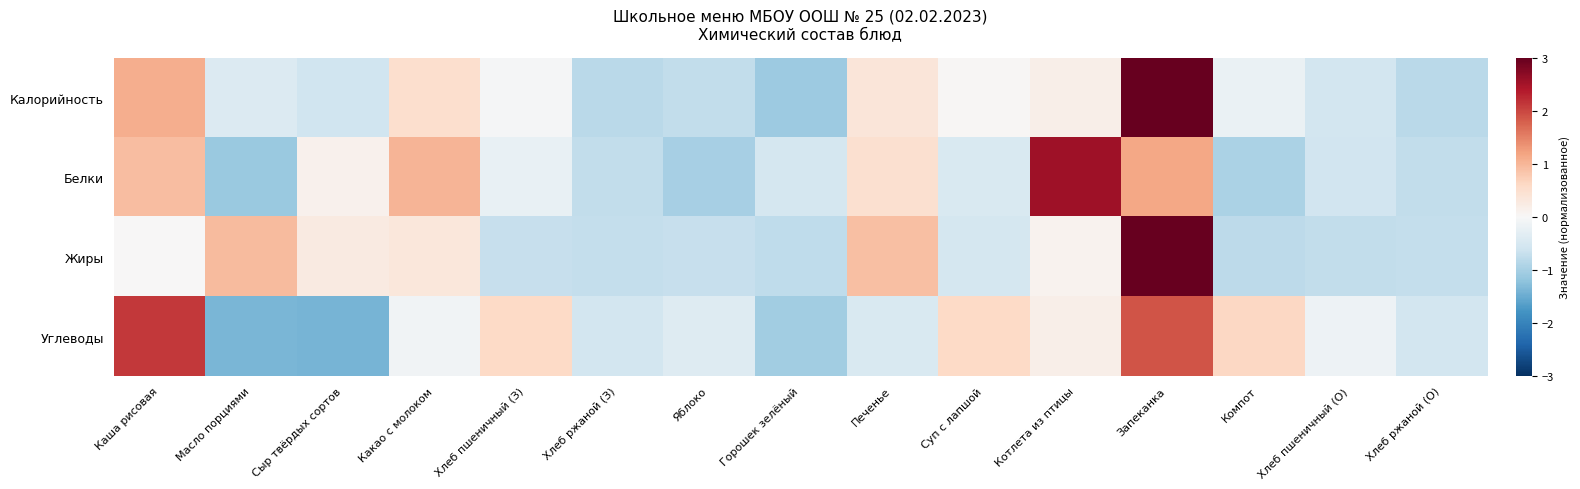

How many distinct data groups are displayed?

4